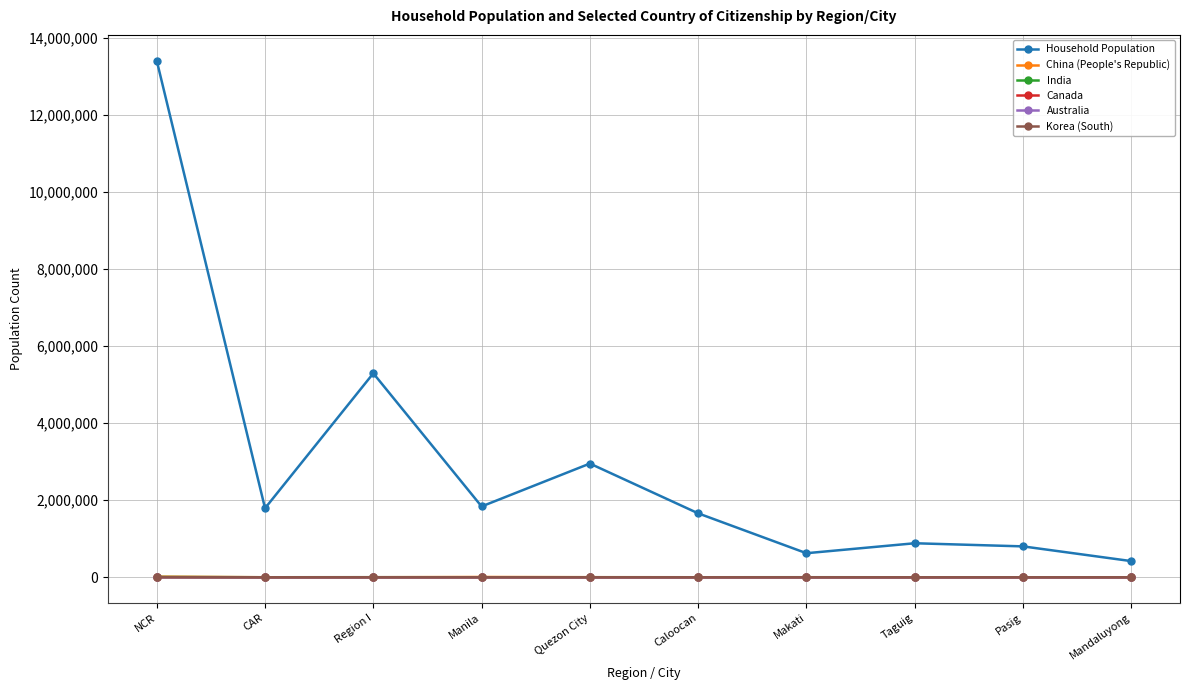

How many data points in Australia are less than 102?

5